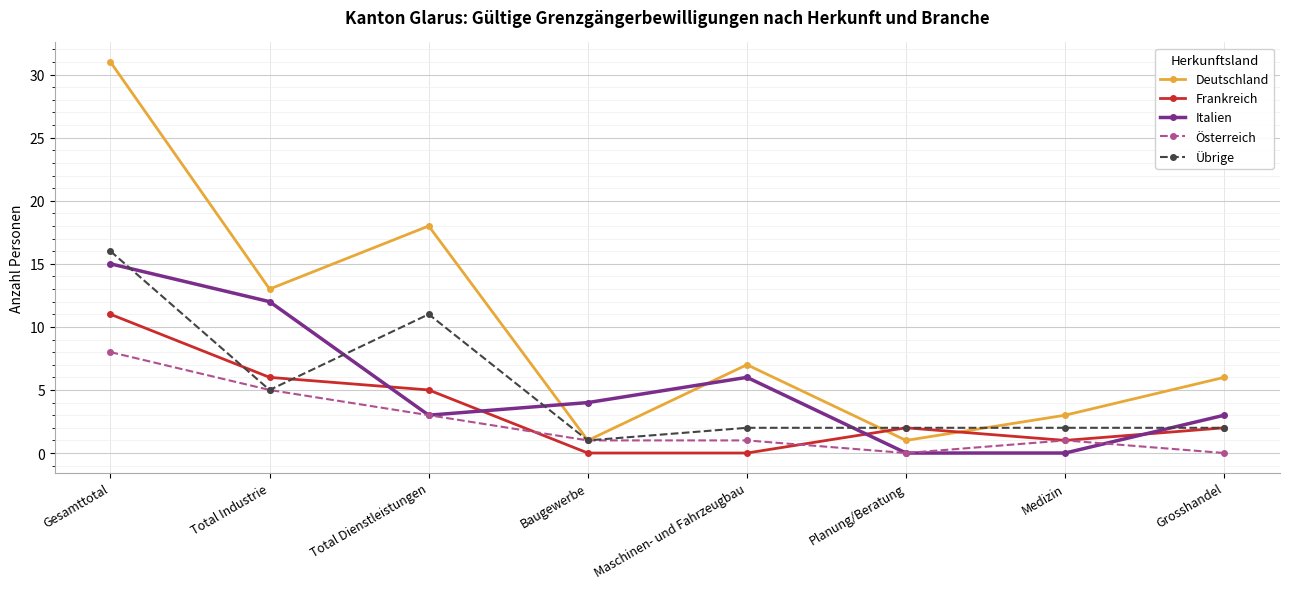

What is the label of the 7th point from the left?

Medizin